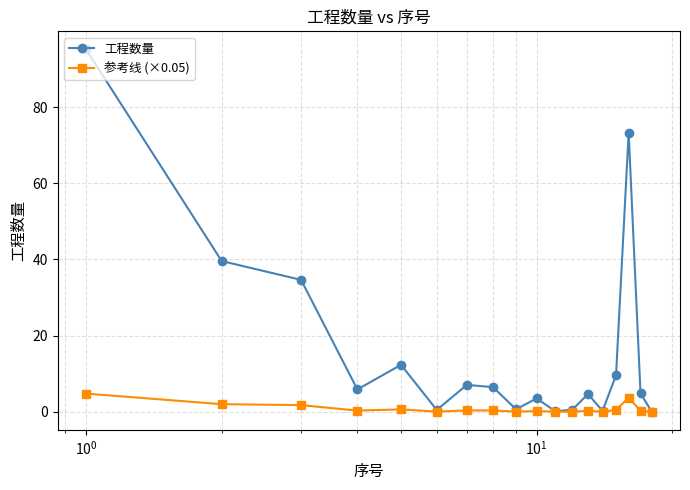

Which series has the largest range (max minus min)?

工程数量